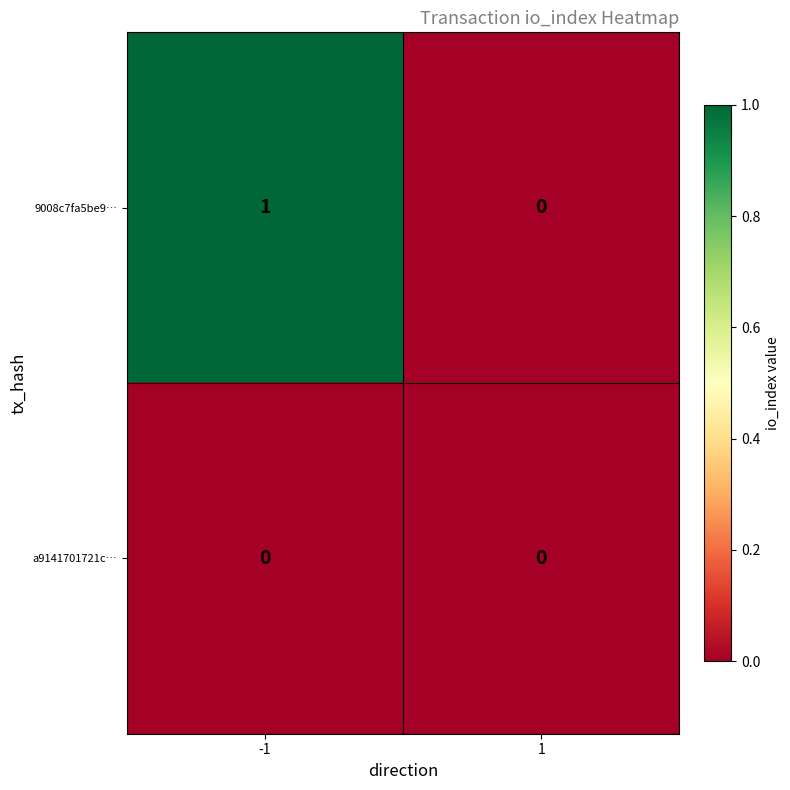

Which series has the largest total across all categories?

9008c7fa5be9…